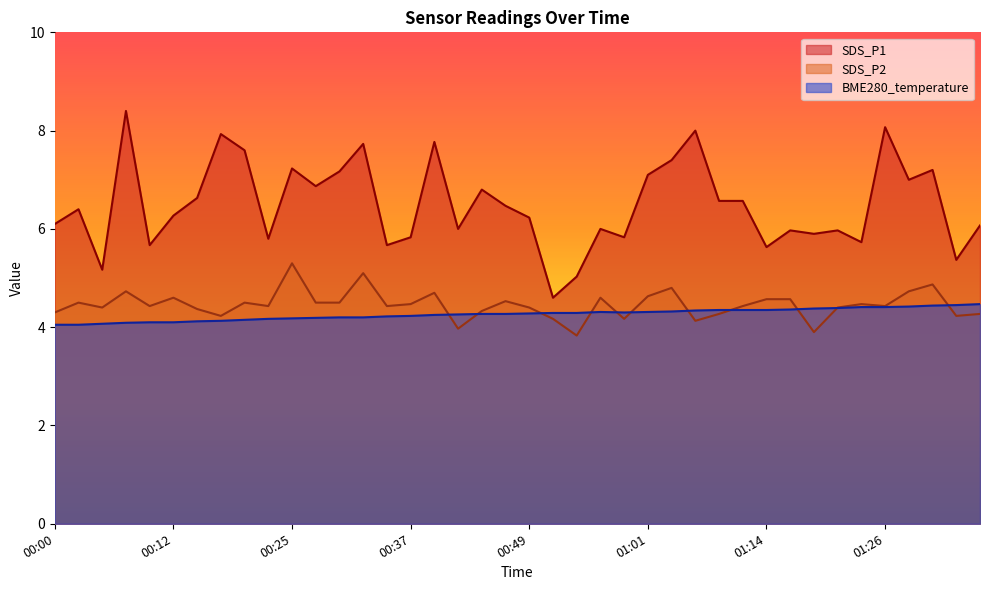

How many values in the SDS_P1 series exceed 6?

24